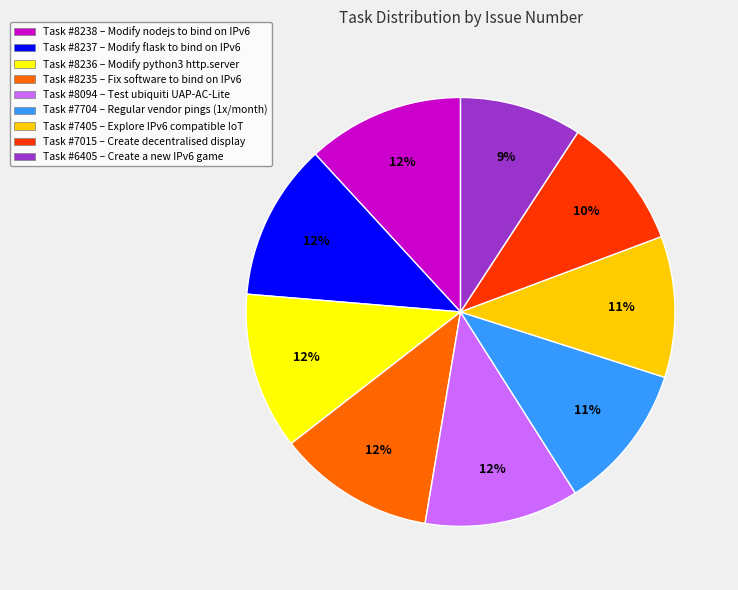

True or false: Task #7405 – Explore IPv6 compatible IoT accounts for 17% of the total.

False